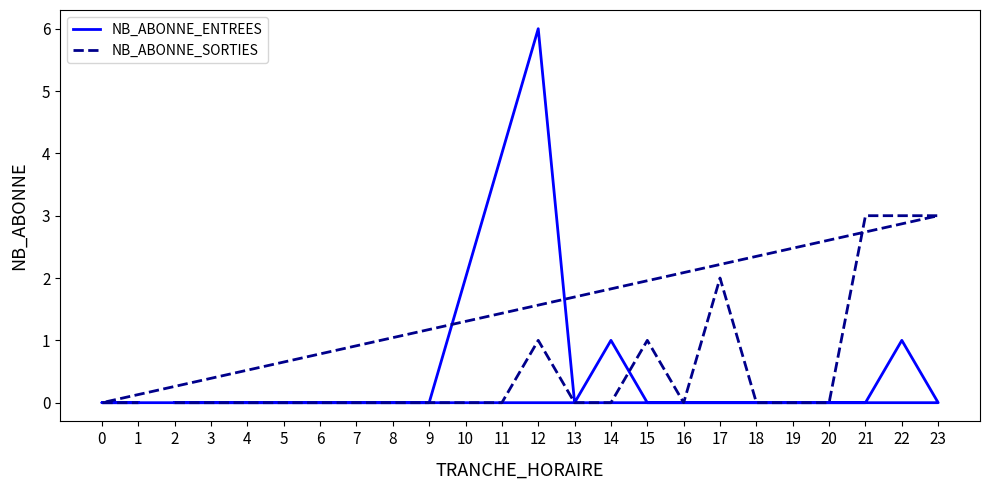

How many lines are shown in the chart?

2